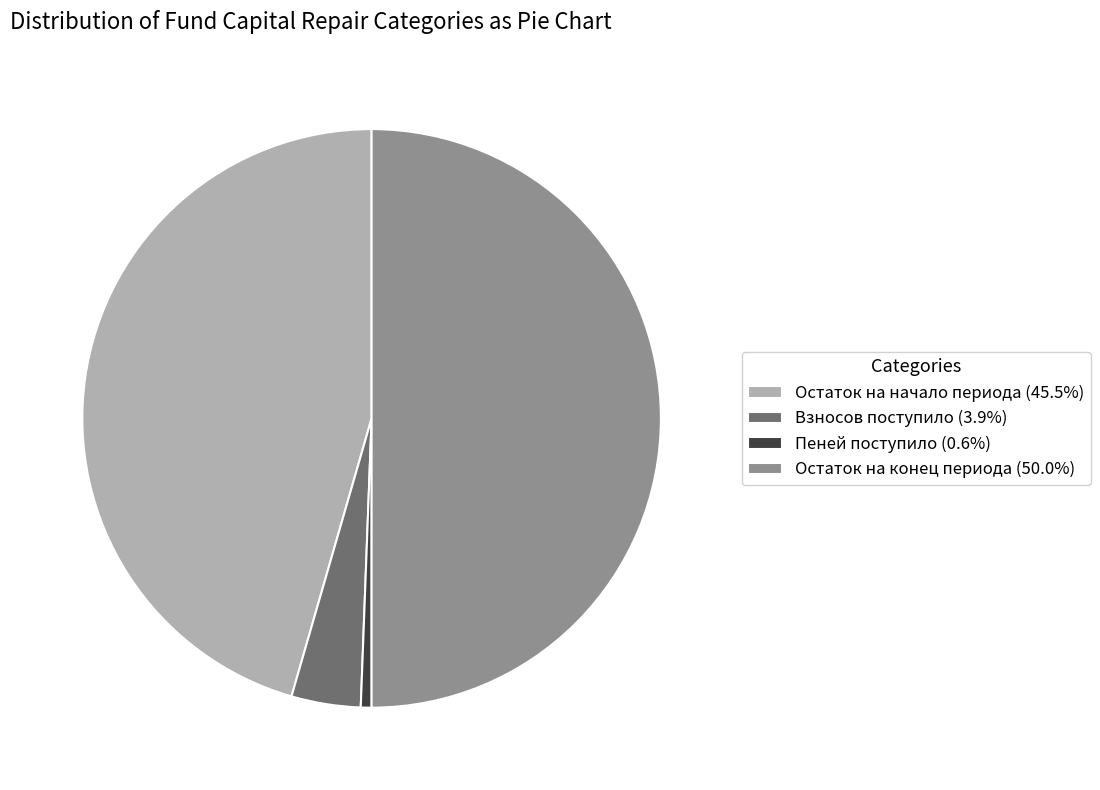

How many segments does this pie chart have?

4